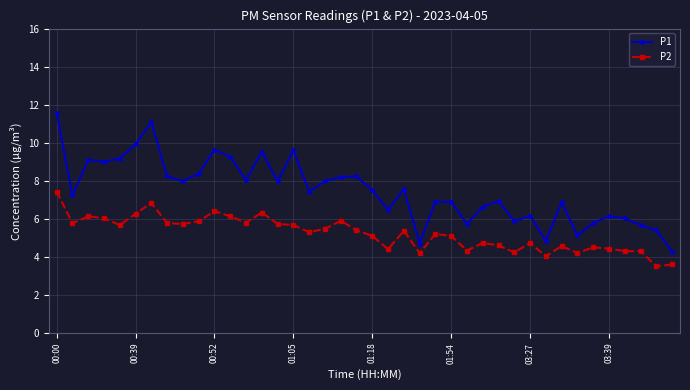

True or false: P1 and P2 cross at least once.

False